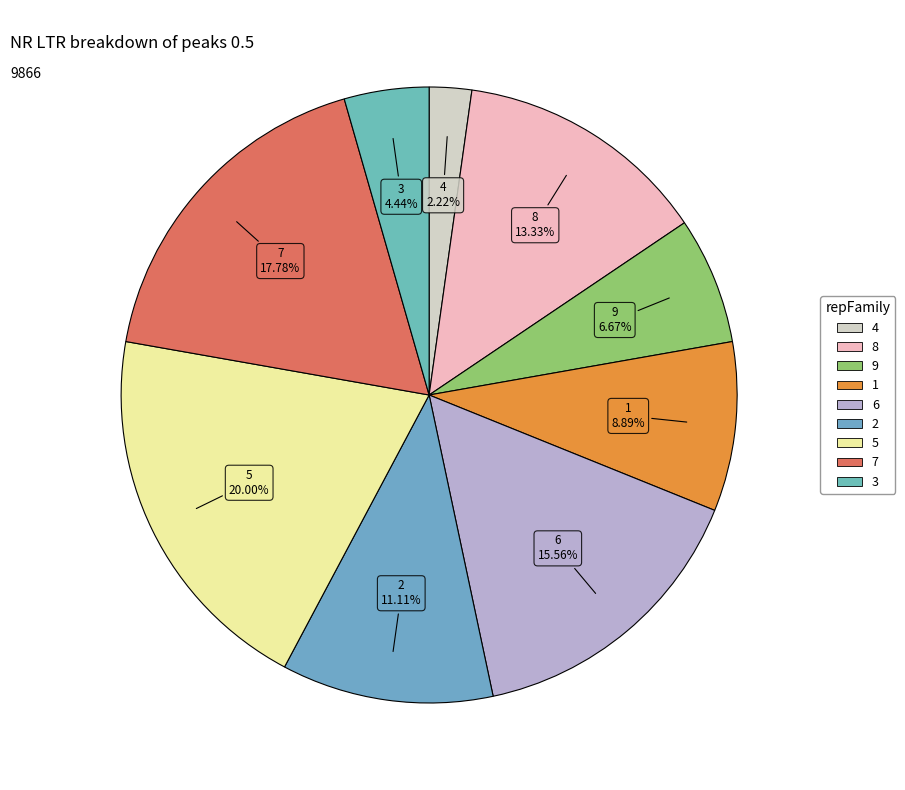

What percentage is NOT represented by 3?

95.6%